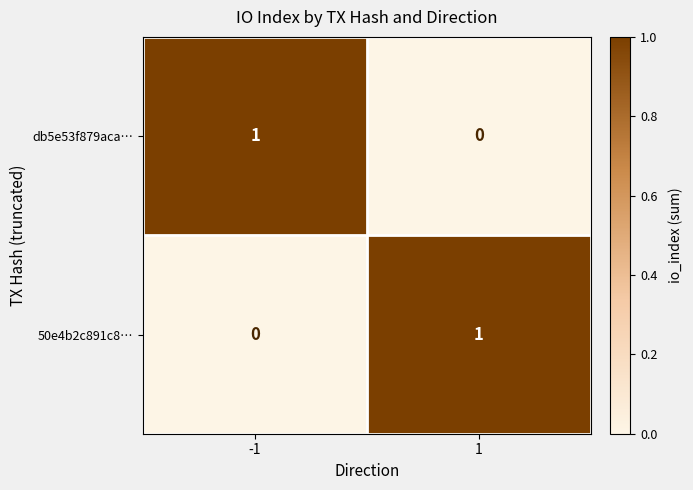

Rank the categories by db5e53f879aca… value from highest to lowest.

-1, 1